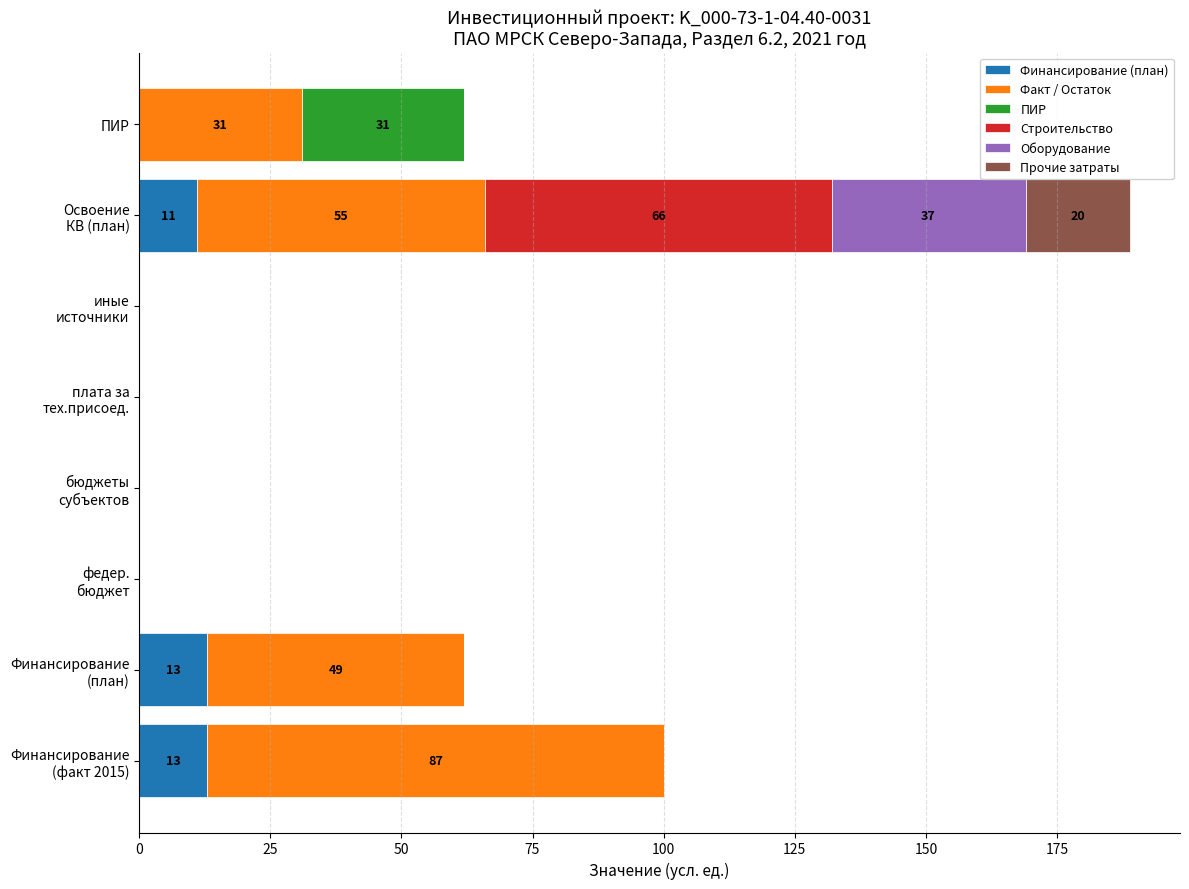

What is the maximum value for Финансирование (план)?

13